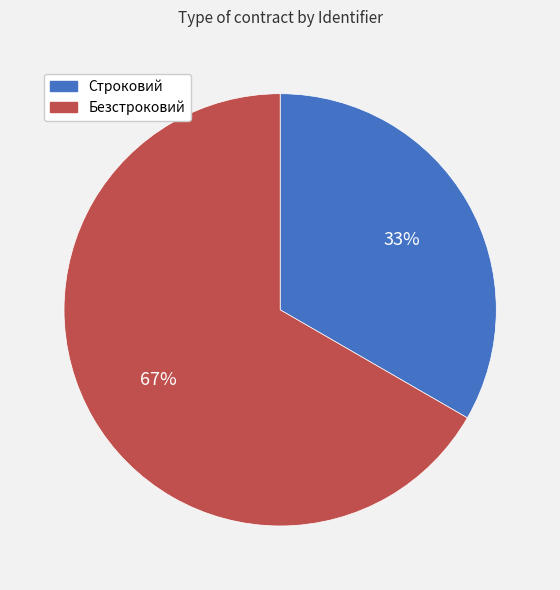

Does Безстроковий account for over 50% of the chart?

Yes